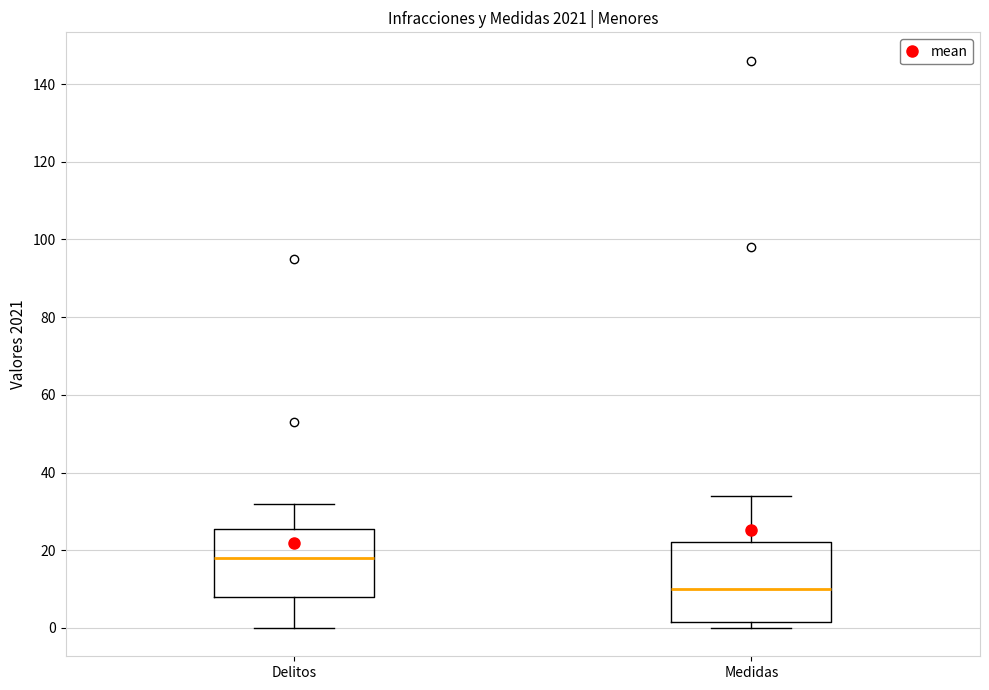

Reading left to right, transcribe this box plot: for each box, give where its median line is, the range the box spans, and where its two whiskers end, as read against the y-axis. The values are not printed on the chart, so give them approximately, as read against the axis.

Delitos: median 18, box 8 to 26, whiskers 0 to 32
Medidas: median 10, box 2 to 22, whiskers 0 to 34